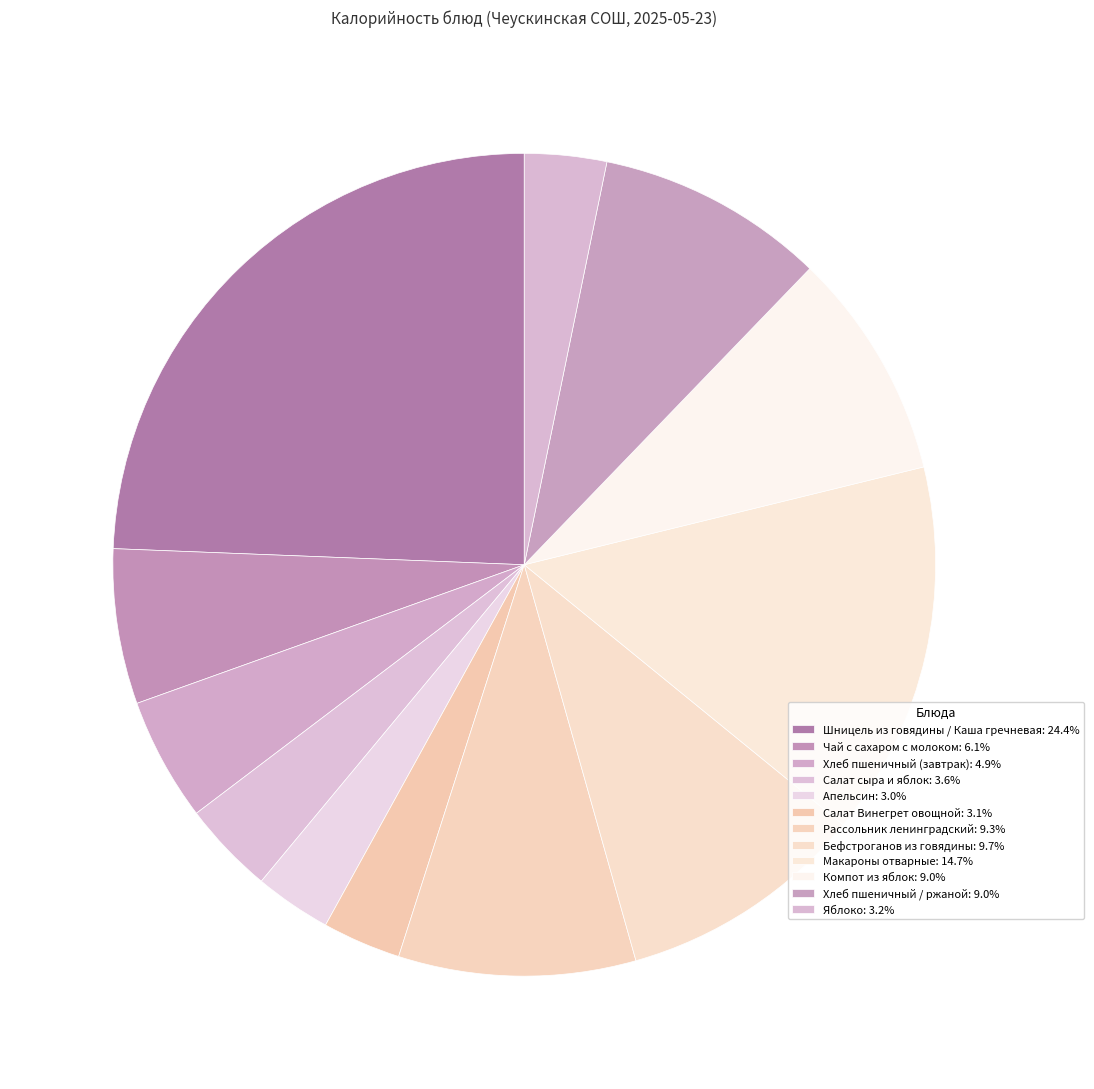

Is Чай с сахаром с молоком the majority of the pie?

No